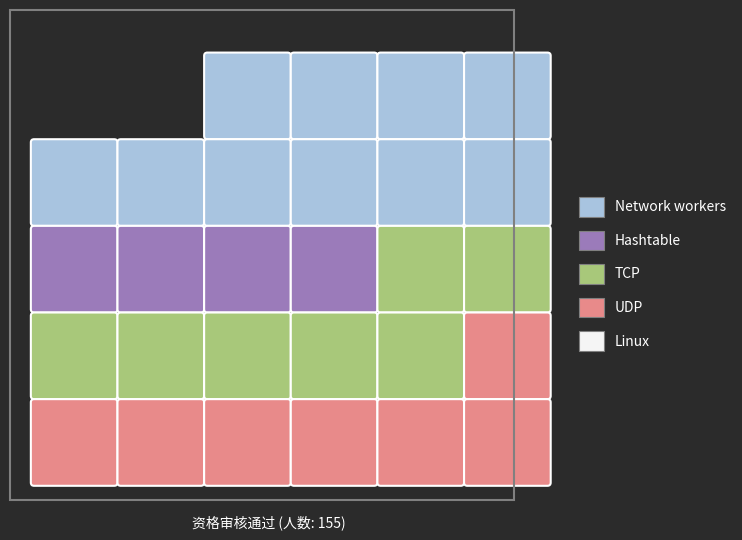

Reading right to left, what are all the values shown in this chart?

Network workers: 2	2	2	2	2	2	2	2	2	2	2	2	2	2	2	2	2	2	2	2	2	2	2	2	2
Hashtable: 0	0	0	0	0	3	3	3	3	3	3	3	3	3	3	3	3	3	3	3	3	3	3	3	3
TCP: 0	0	0	0	0	0	0	0	0	0	4	4	4	4	4	4	4	4	4	4	4	4	4	4	4
UDP: 5	5	5	5	5	5	5	5	5	5	5	5	5	5	5	5	5	5	5	5	5	5	5	5	5
Linux: 0	0	0	0	0	0	0	0	0	0	0	0	0	0	0	0	0	0	0	0	1	1	1	1	1